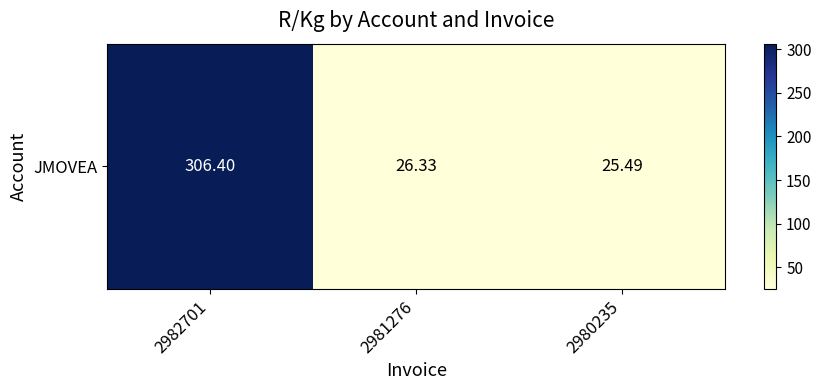

What is the greatest value displayed?

306.4